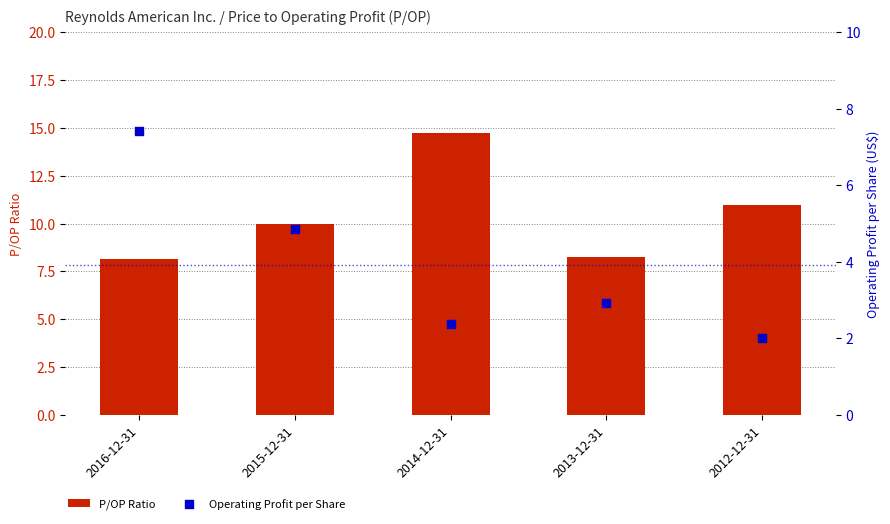

What is the total value across all series at 2015-12-31?

14.8